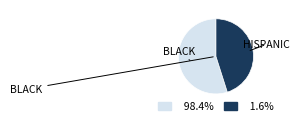

Does any single category account for the majority?

Yes